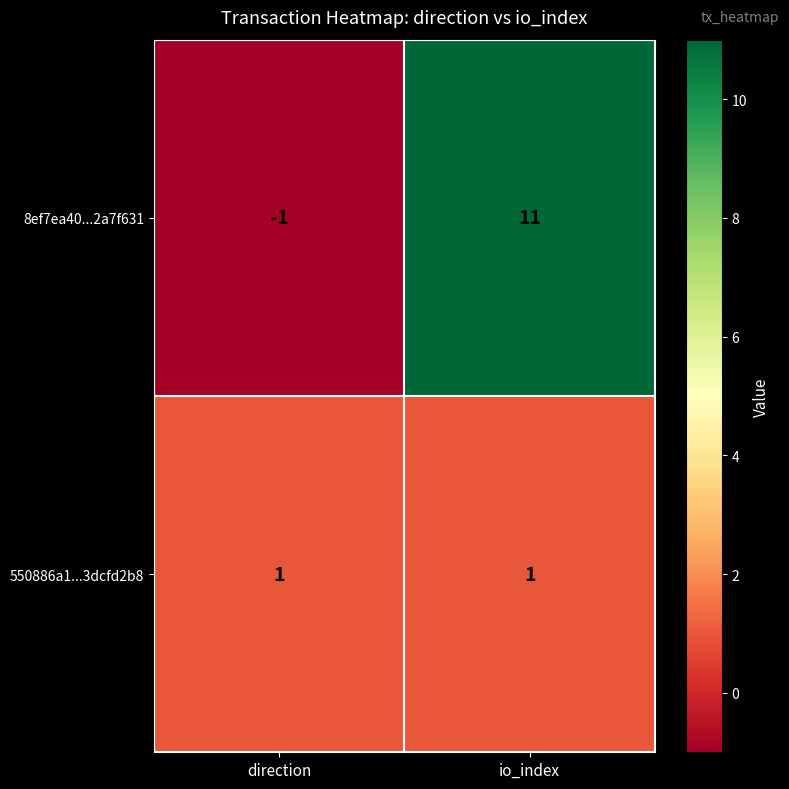

Rank the series at io_index from highest to lowest value.

8ef7ea40...2a7f631, 550886a1...3dcfd2b8